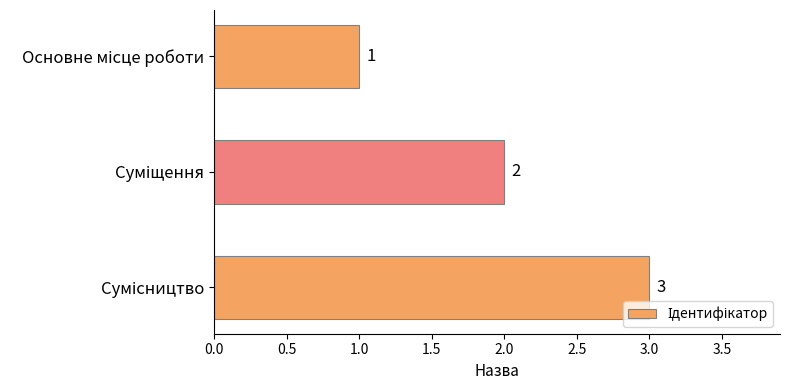

How many values are between 1 and 3?

3